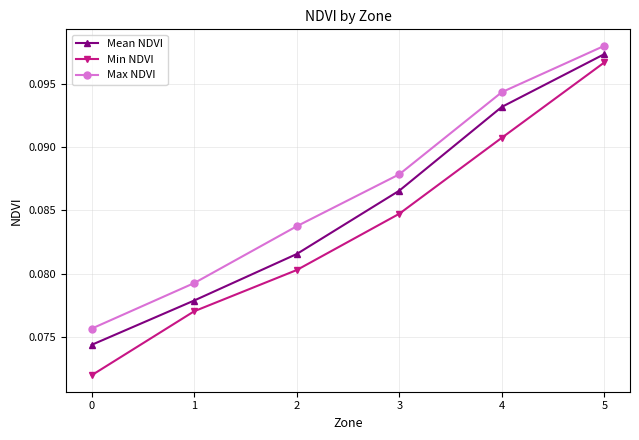

How many lines are shown in the chart?

3